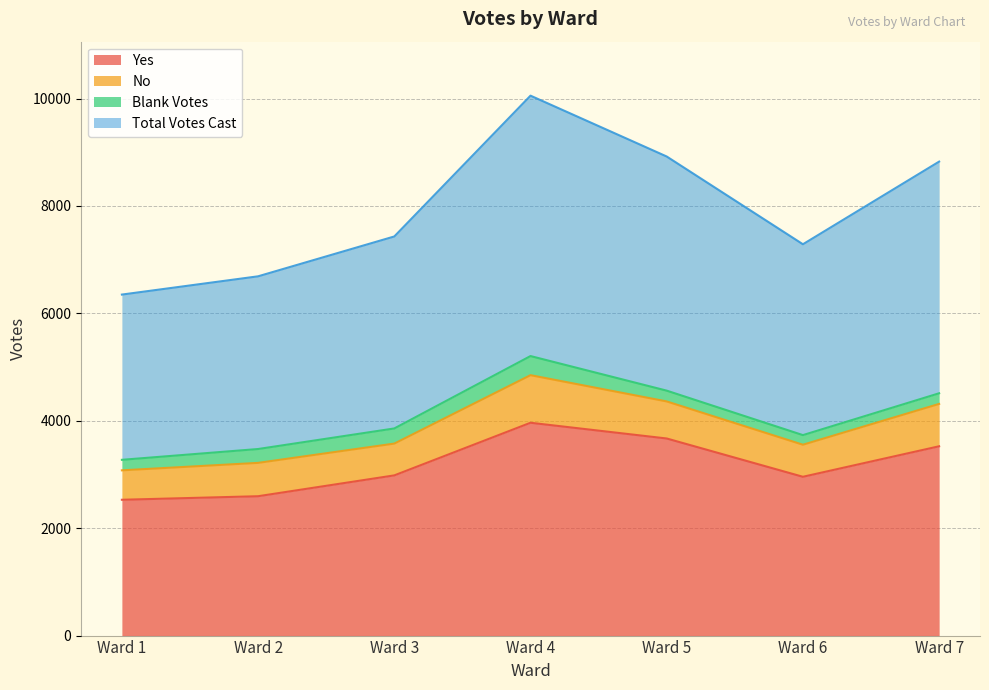

True or false: Total Votes Cast and Yes intersect in this chart.

False